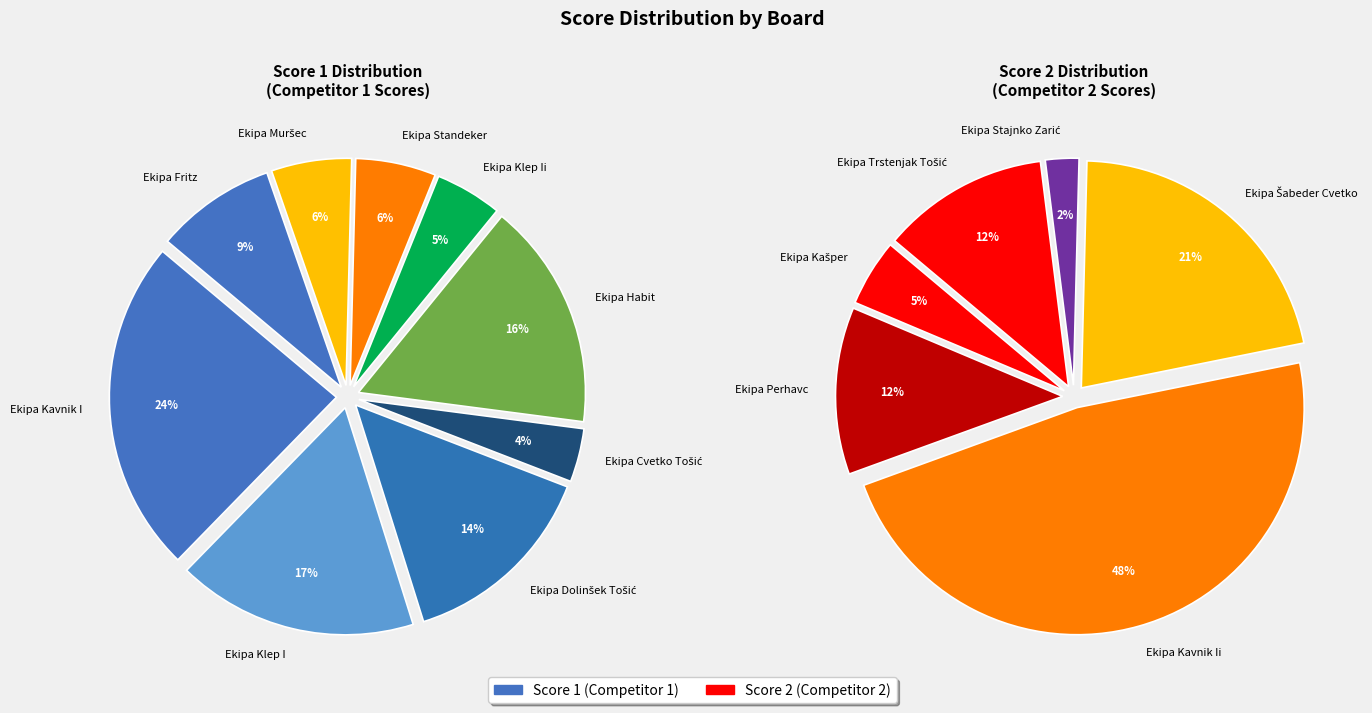

To the nearest percent, what portion does Ekipa Muršec represent?

6%